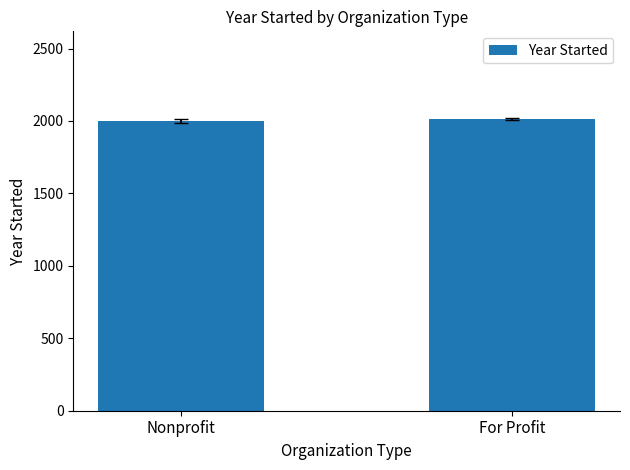

How many values exceed 2014?

1